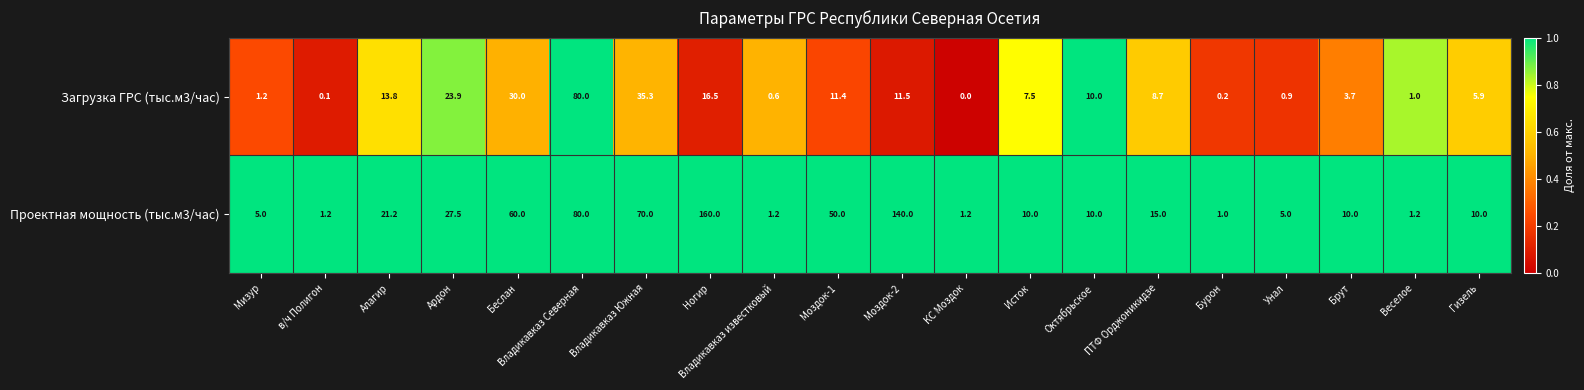

Which category has the highest value across all series?

Ногир